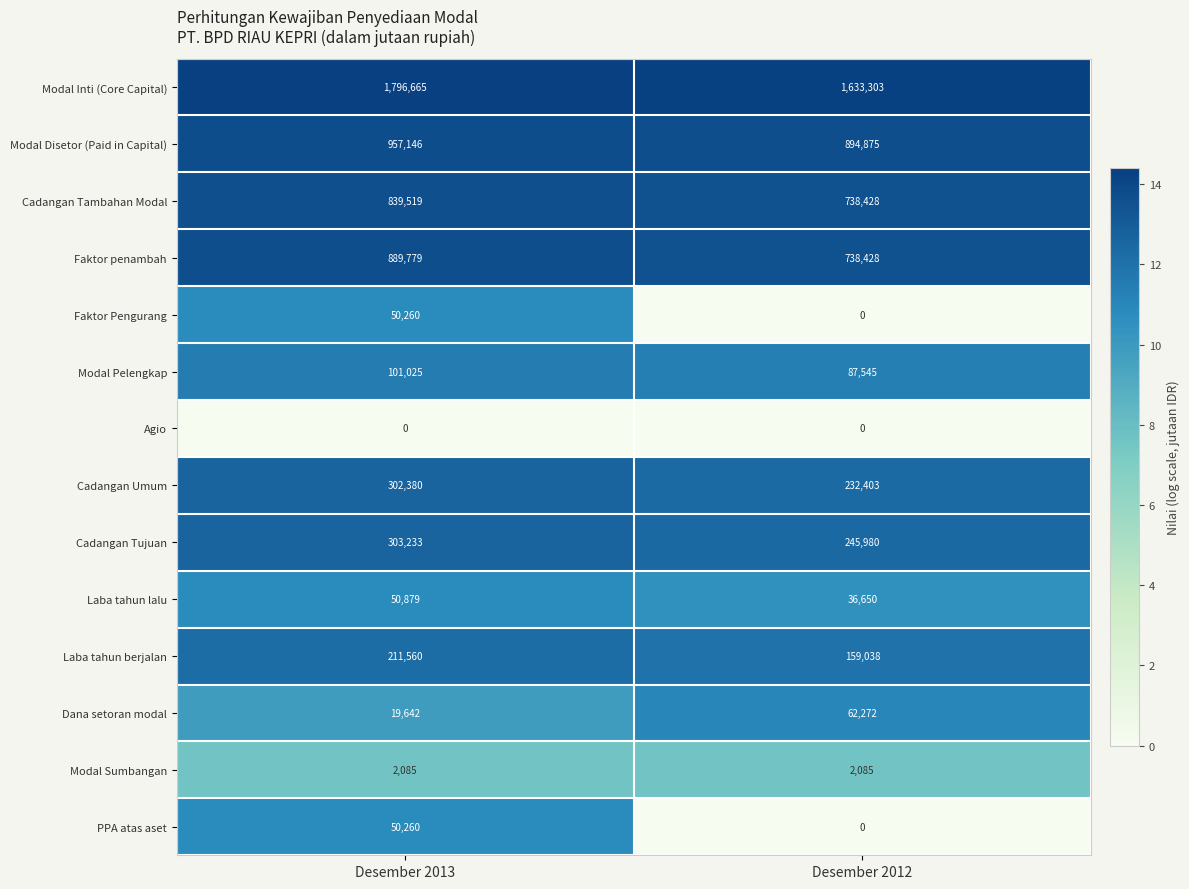

True or false: Cadangan Tujuan has a value of 303233 at Desember 2013.

True